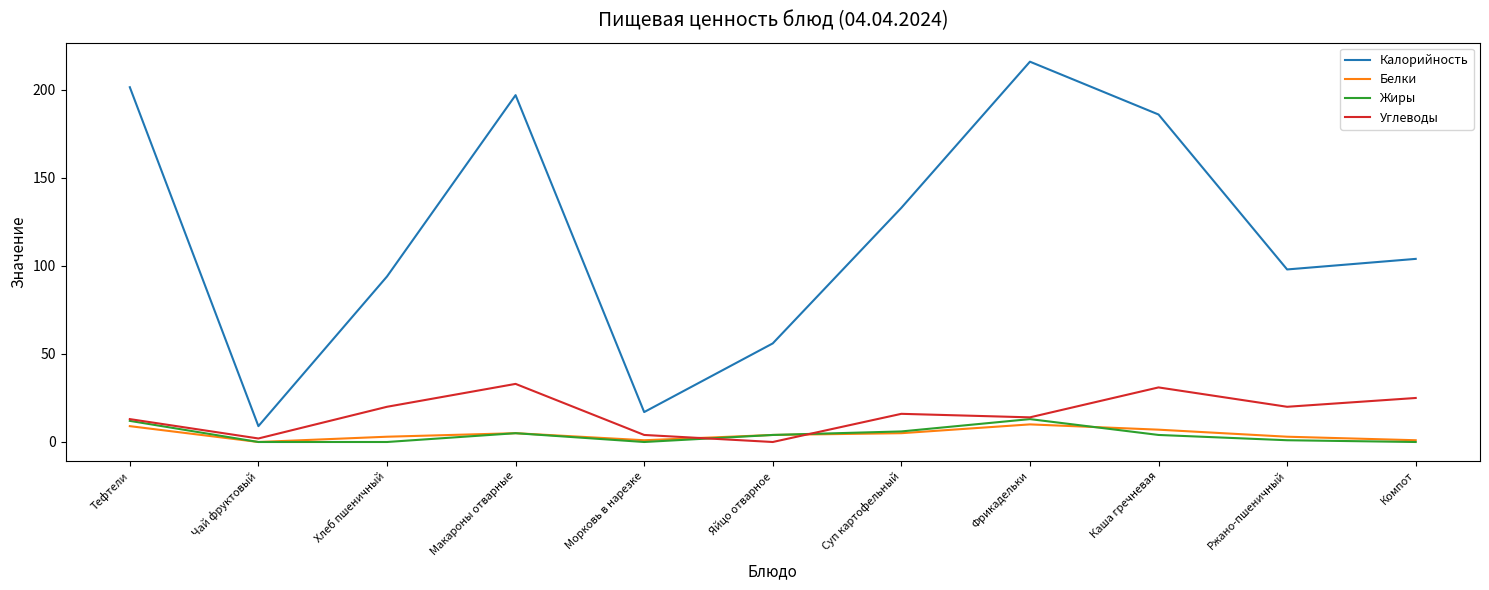

The value of Углеводы at Ржано-пшеничный is 20.0. True or false?

True